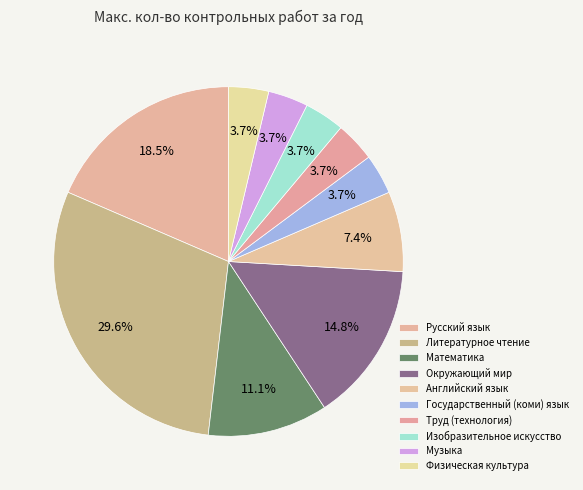

To the nearest percent, what portion does Государственный (коми) язык represent?

4%